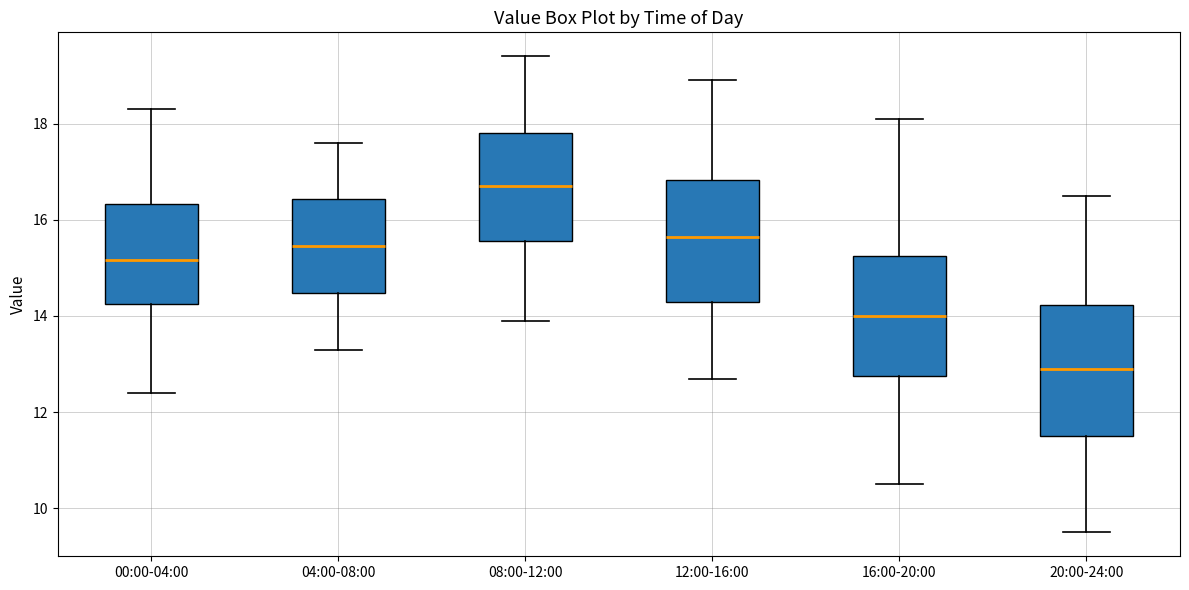

Reading left to right, read every box against the y-axis: the position of its median line, the range the box covers, and the ends of its whiskers. The values are not printed on the chart, so give them approximately, as read against the axis.

00:00-04:00: median 15.2, box 14.2 to 16.4, whiskers 12.4 to 18.4
04:00-08:00: median 15.4, box 14.4 to 16.4, whiskers 13.4 to 17.6
08:00-12:00: median 16.8, box 15.6 to 17.8, whiskers 14.0 to 19.4
12:00-16:00: median 15.6, box 14.4 to 16.8, whiskers 12.8 to 19.0
16:00-20:00: median 14.0, box 12.8 to 15.2, whiskers 10.6 to 18.2
20:00-24:00: median 13.0, box 11.6 to 14.2, whiskers 9.6 to 16.6